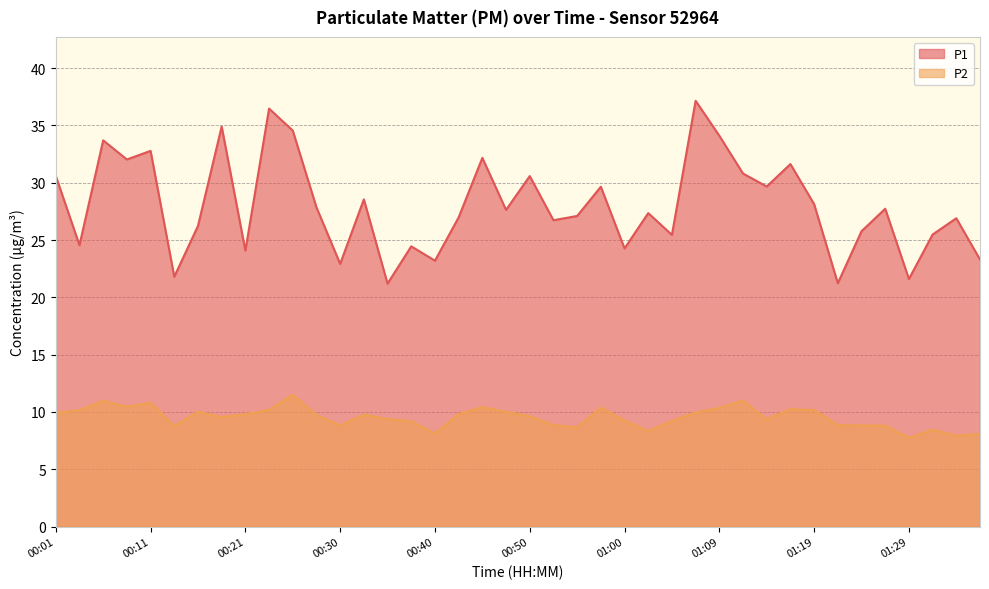

How many values in the P1 series exceed 27?

22